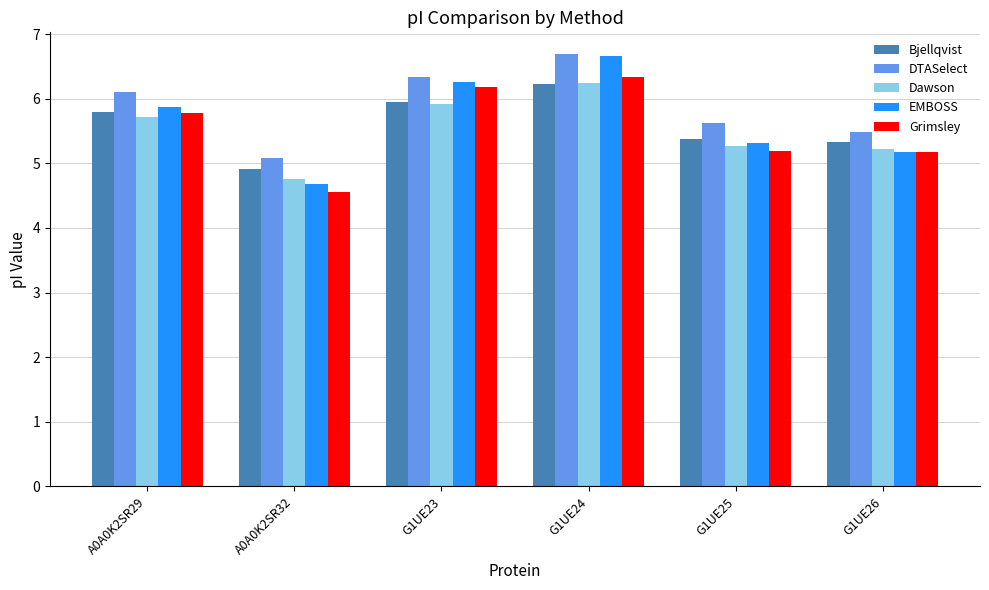

Reading right to left, transcribe all the data shown in this chart.

Bjellqvist: G1UE26=5.3	G1UE25=5.4	G1UE24=6.2	G1UE23=5.9	A0A0K2SR32=4.9	A0A0K2SR29=5.8
DTASelect: G1UE26=5.5	G1UE25=5.6	G1UE24=6.7	G1UE23=6.3	A0A0K2SR32=5.1	A0A0K2SR29=6.1
Dawson: G1UE26=5.2	G1UE25=5.3	G1UE24=6.2	G1UE23=5.9	A0A0K2SR32=4.8	A0A0K2SR29=5.7
EMBOSS: G1UE26=5.2	G1UE25=5.3	G1UE24=6.7	G1UE23=6.3	A0A0K2SR32=4.7	A0A0K2SR29=5.9
Grimsley: G1UE26=5.2	G1UE25=5.2	G1UE24=6.3	G1UE23=6.2	A0A0K2SR32=4.6	A0A0K2SR29=5.8